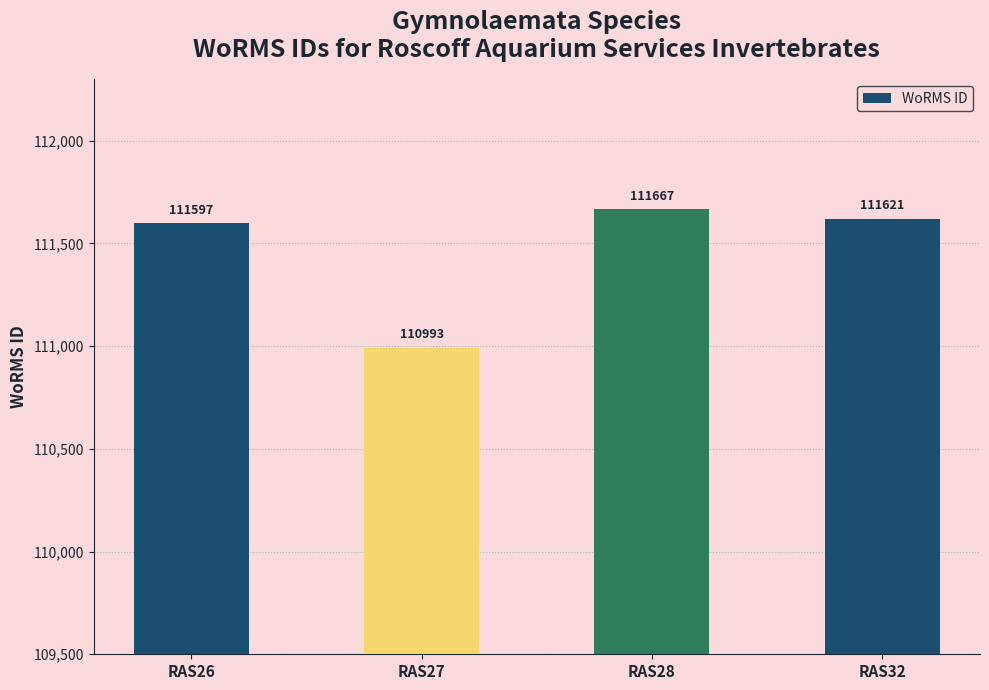

List the labels in order of value, largest first.

RAS28, RAS32, RAS26, RAS27